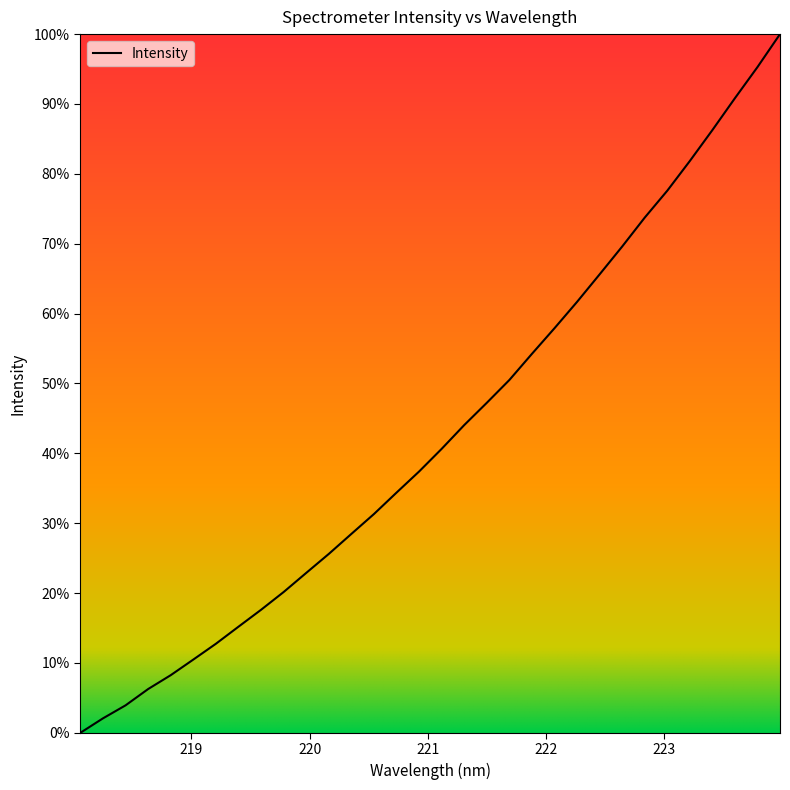

List the labels in order of value, smallest first.

218.0596, 218.2508, 218.442, 218.6332, 218.8244, 219.0156, 219.2067, 219.3979, 219.589, 219.7801, 219.9712, 220.1623, 220.3533, 220.5444, 220.7354, 220.9264, 221.1174, 221.3083, 221.4993, 221.6902, 221.8812, 222.0721, 222.263, 222.4538, 222.6447, 222.8355, 223.0264, 223.2172, 223.408, 223.5987, 223.7895, 223.9802